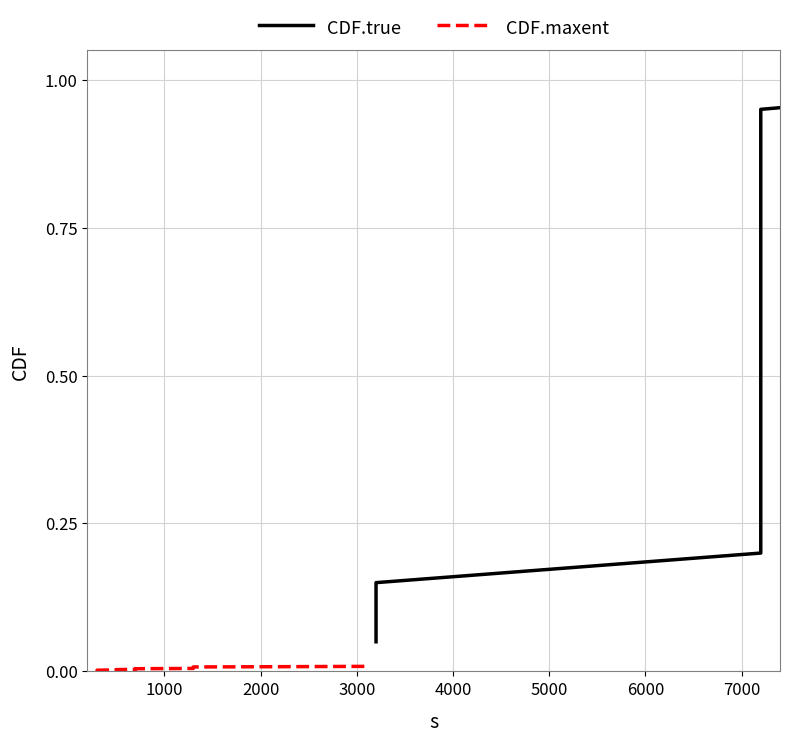

Is it true that CDF.true equals 1.3 at 16?

False